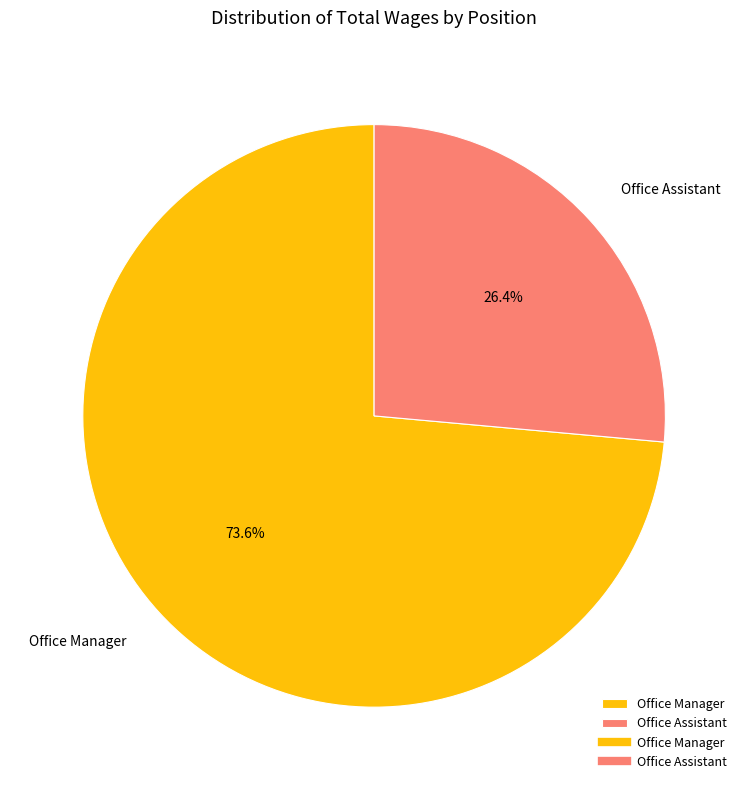

Combined, what portion of the pie is Office Assistant and Office Manager?

100.0%